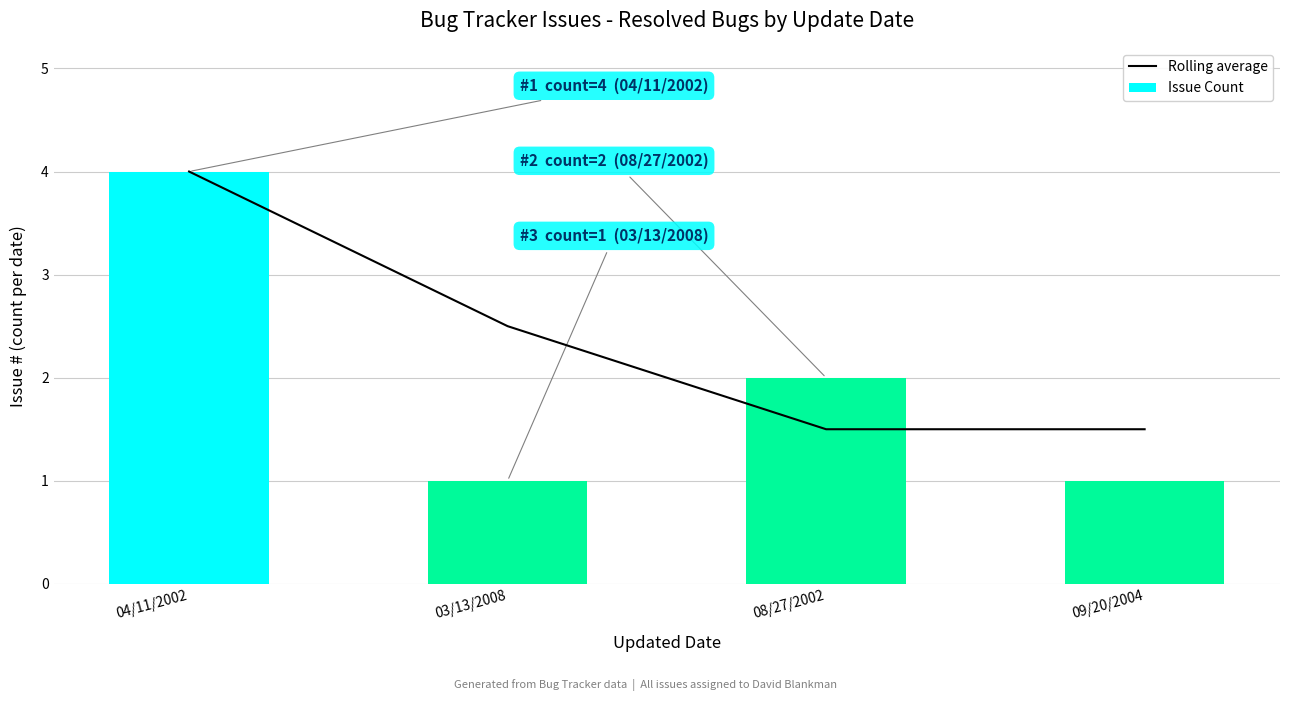

At which label is Issue Count closest to 2?

08/27/2002